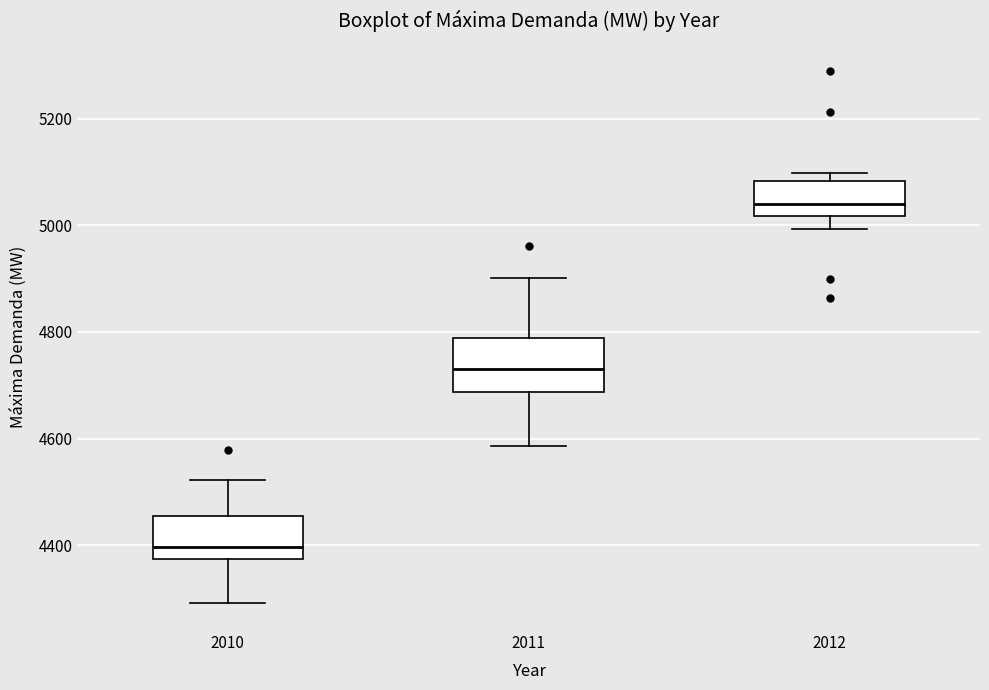

Reading left to right, transcribe this box plot: for each box, give where its median line is, the range the box spans, and where its two whiskers end, as read against the y-axis. The values are not printed on the chart, so give them approximately, as read against the axis.

2010: median 4400, box 4380 to 4460, whiskers 4300 to 4520
2011: median 4740, box 4680 to 4780, whiskers 4580 to 4900
2012: median 5040, box 5020 to 5080, whiskers 5000 to 5100